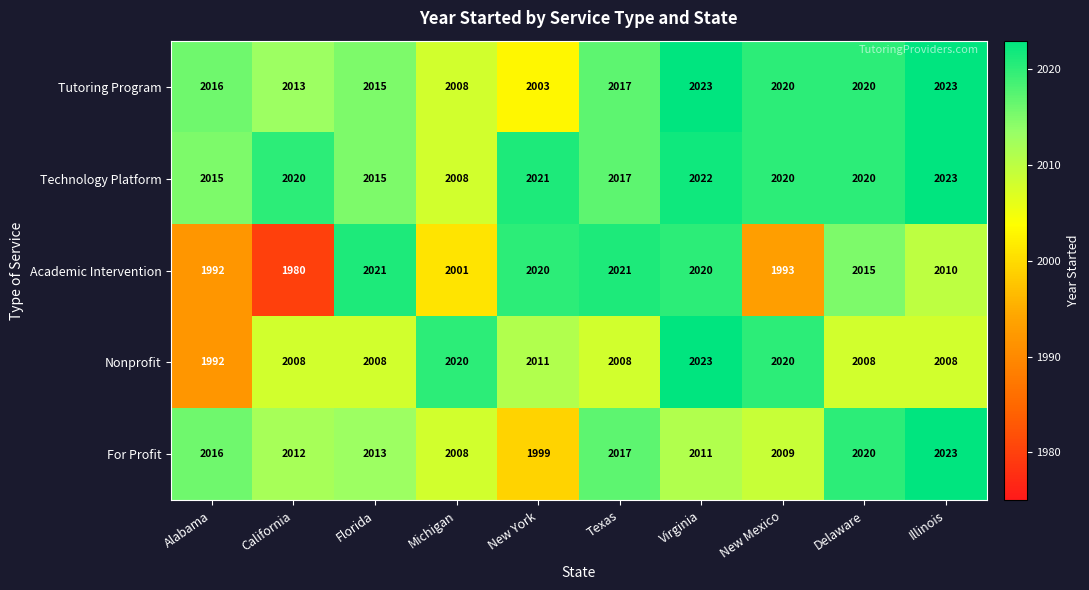

How many distinct data groups are displayed?

5